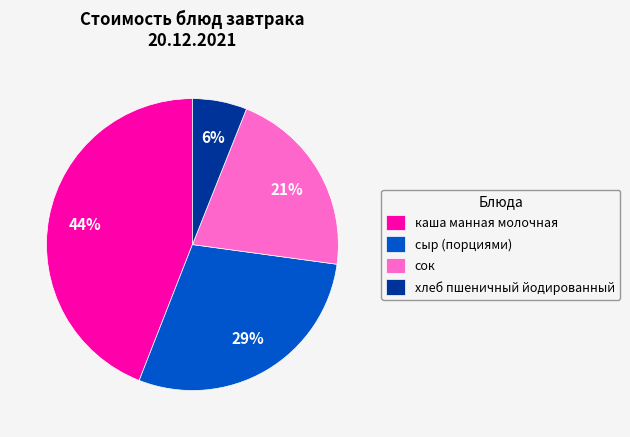

What percentage is the каша манная молочная slice, to the nearest percent?

44%